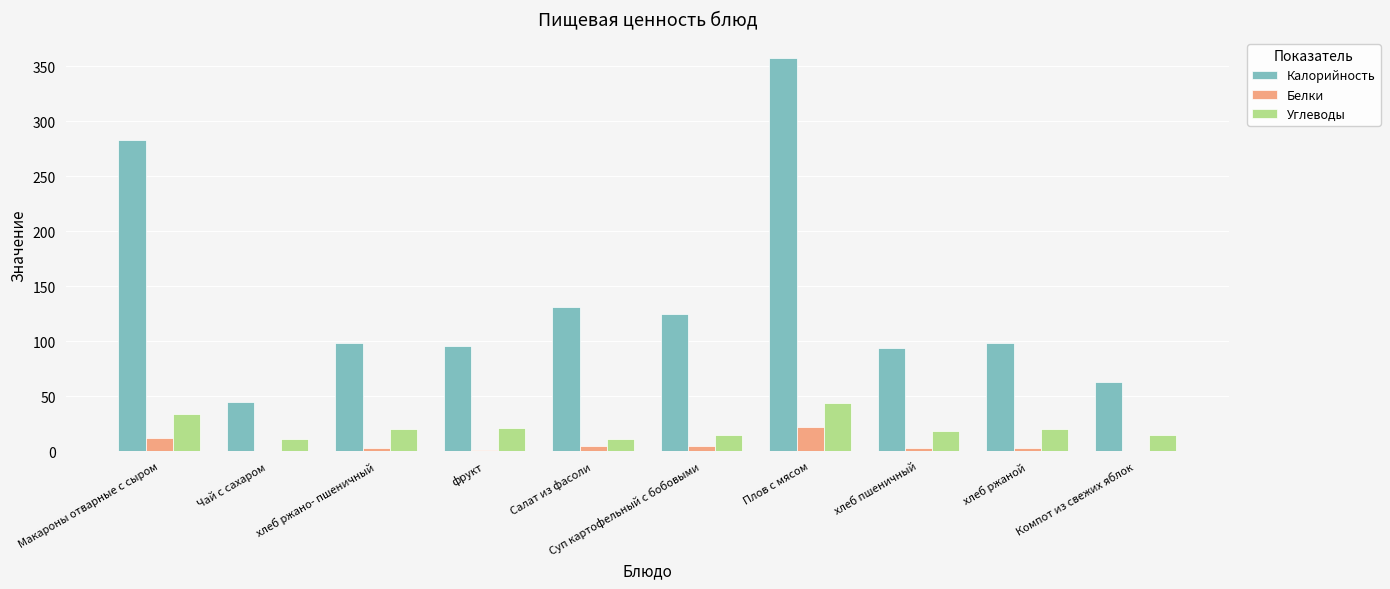

Does the chart contain stacked bars?

No